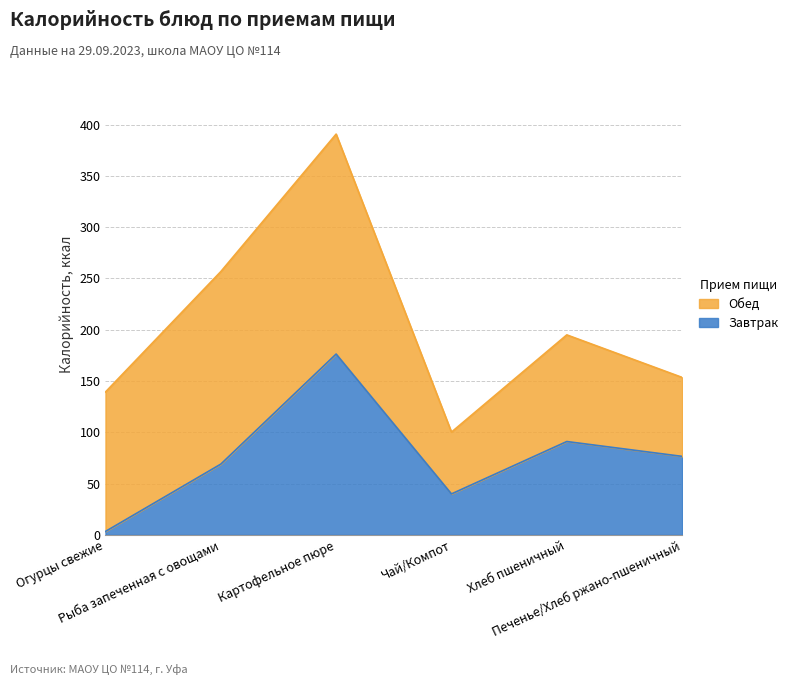

What is the smallest value displayed?

3.3